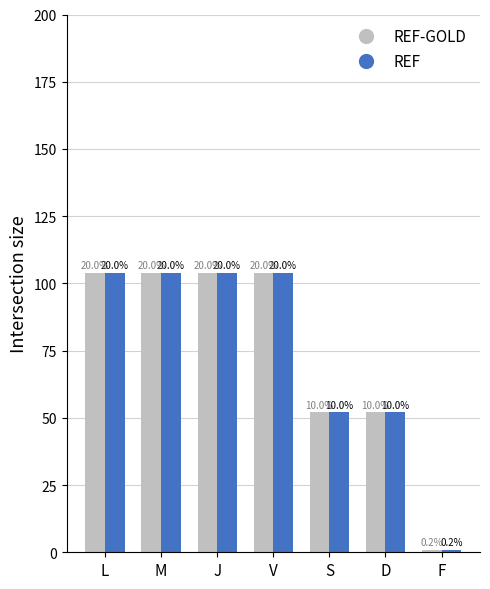

Is it true that REF-GOLD equals 1 at F?

True